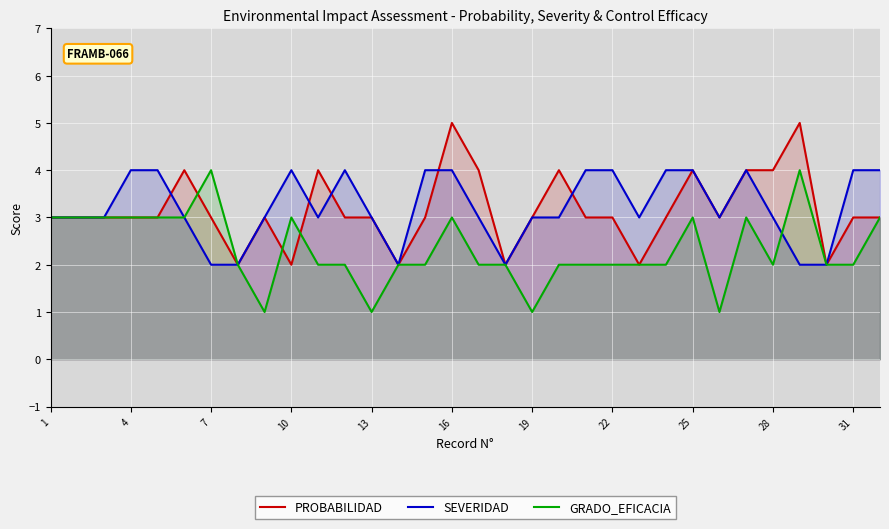

What value does the SEVERIDAD series have at 10?

4